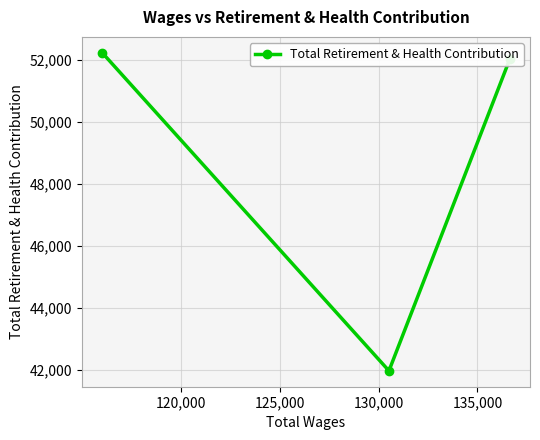

What is the minimum value shown in the chart?

41967